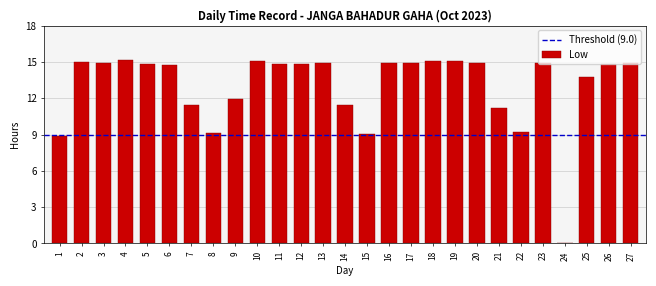

Which has a higher value, 27 or 14?

27